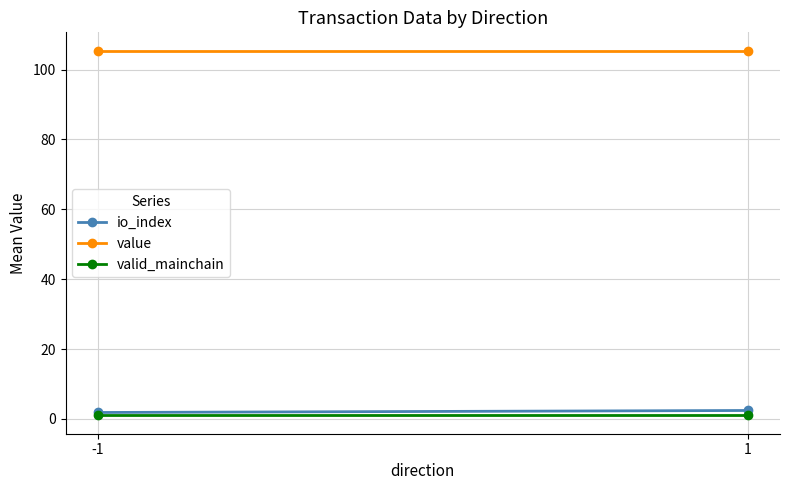

What are all the series names shown in the legend?

io_index, value, valid_mainchain